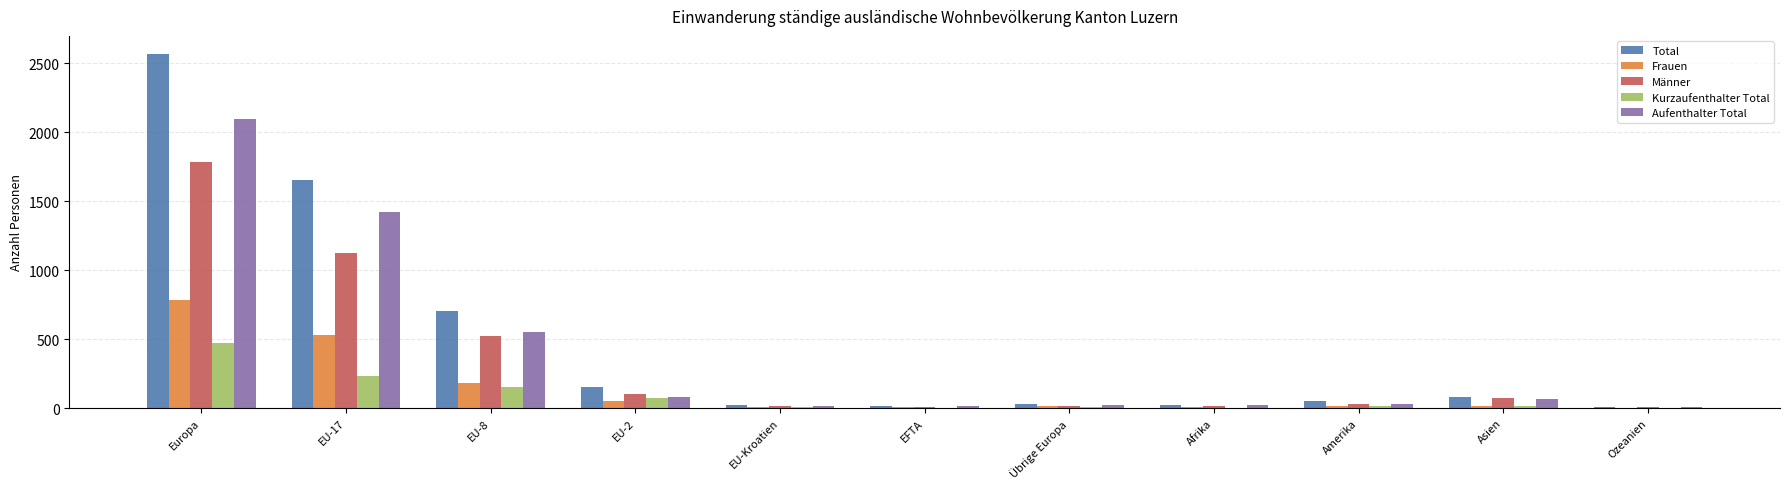

Which series changed the most between Europa and Ozeanien?

Total